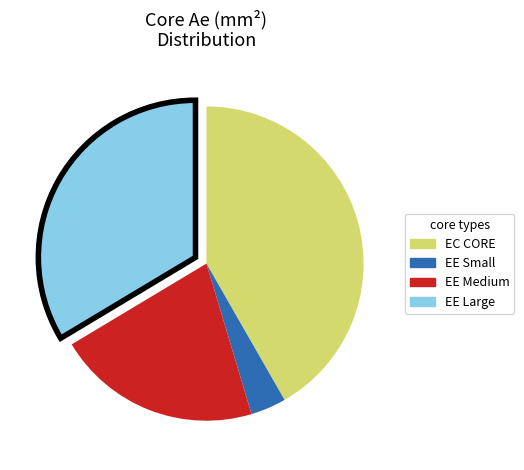

Does any single category account for the majority?

No